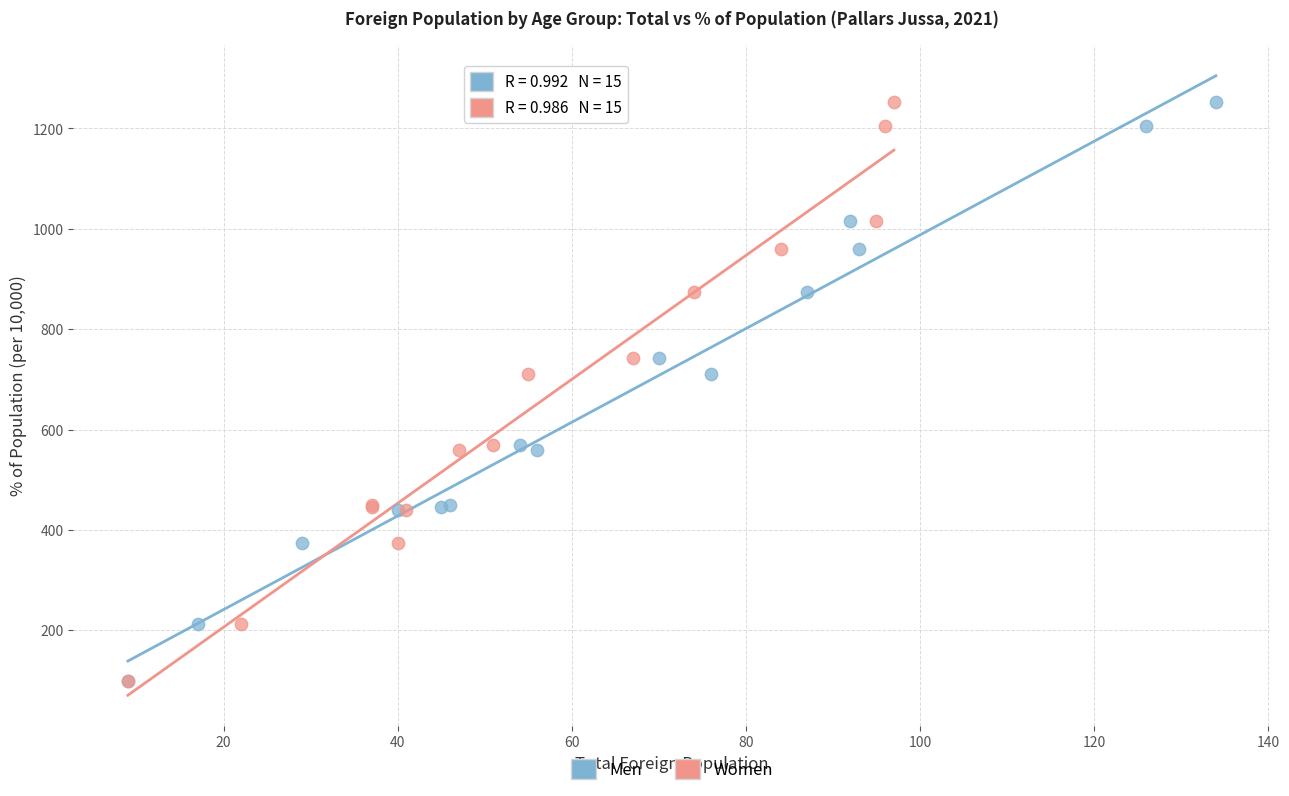

What are all the series names shown in the legend?

Men, Women